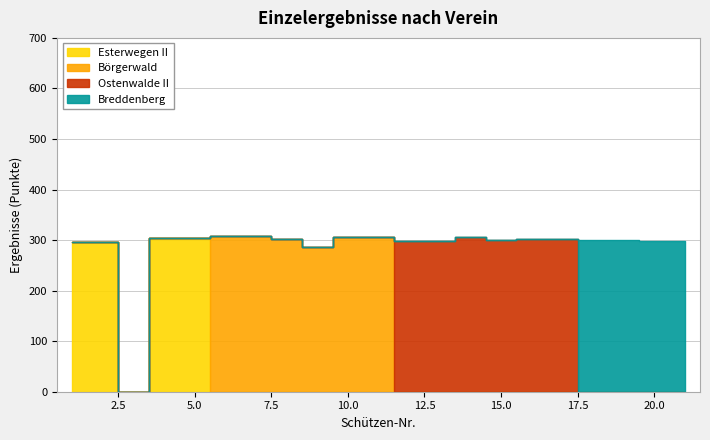

Which series has the largest total across all categories?

Ostenwalde II